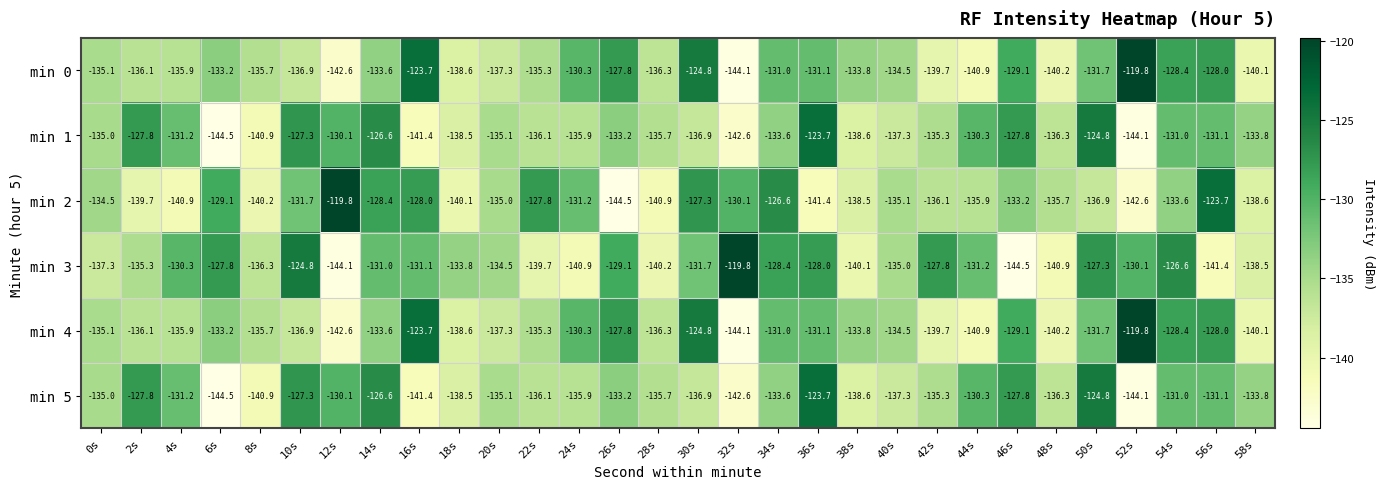

At which category is the sum across all series the highest?

50s